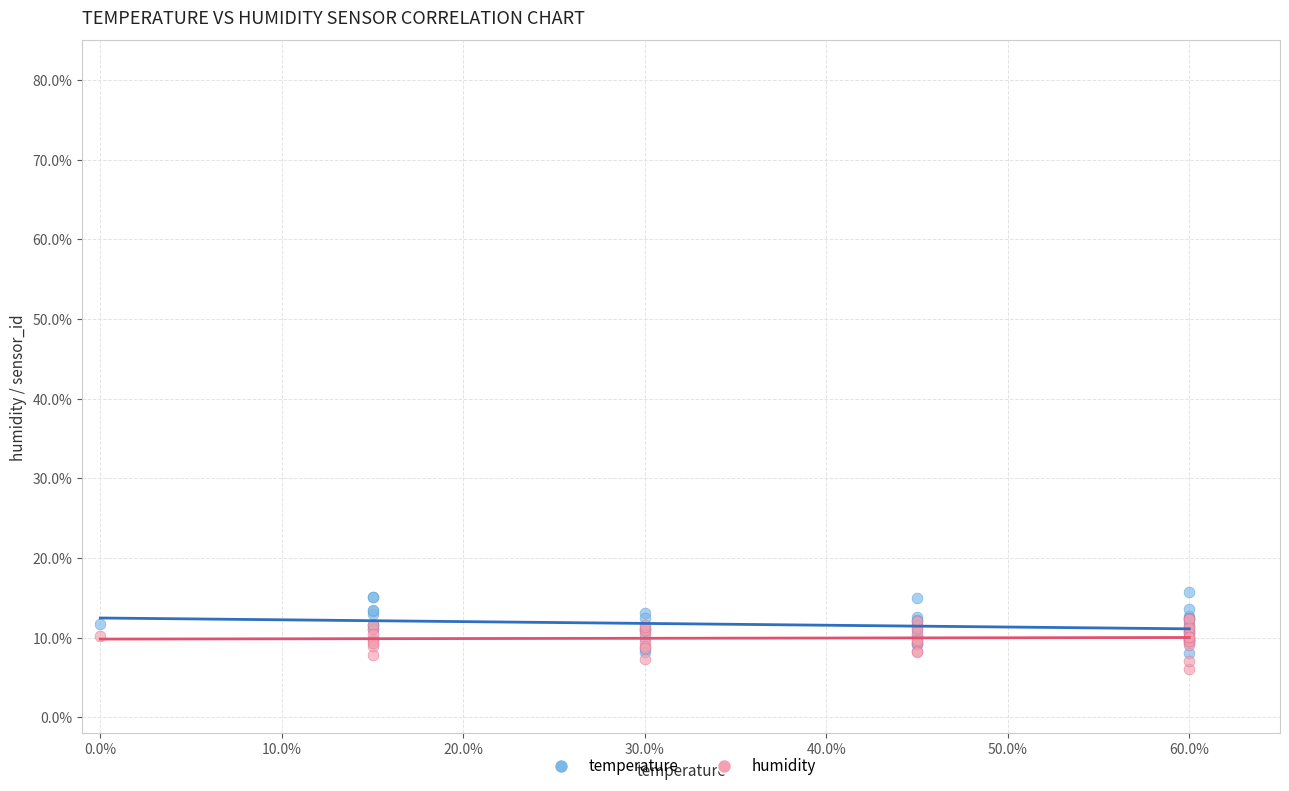

What are all the series names shown in the legend?

temperature, humidity